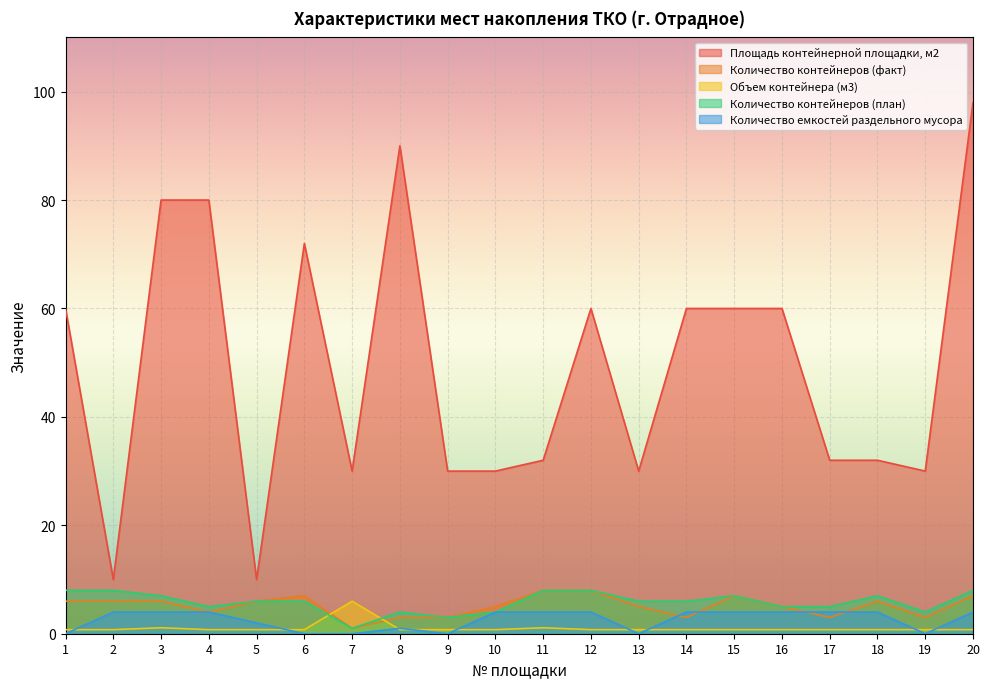

What is the value of the Количество контейнеров (план) point at the 20th from the left?

8.0